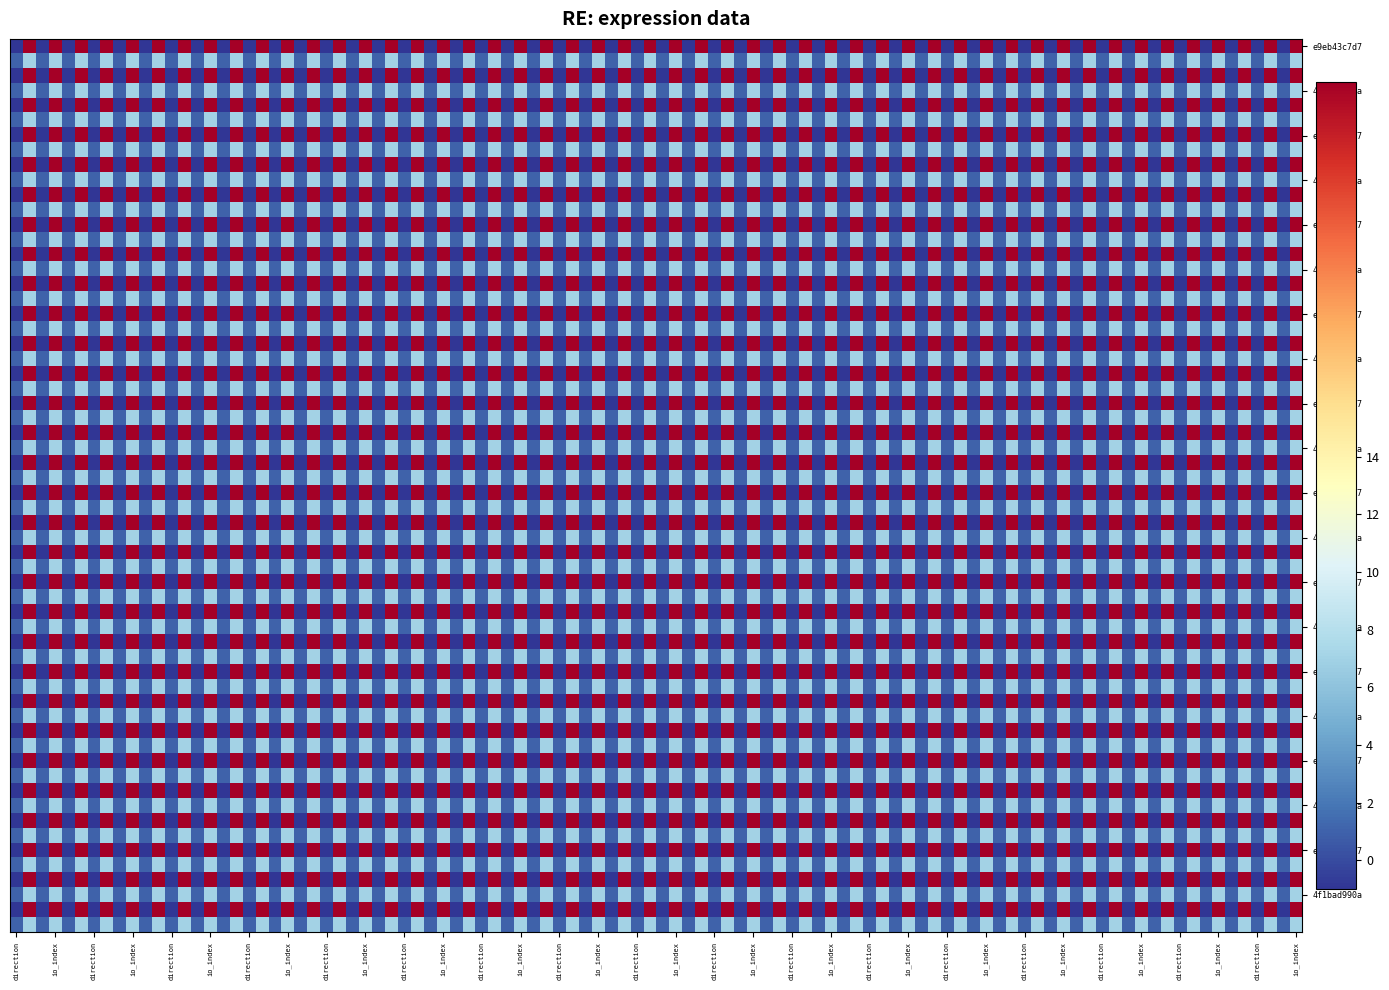

Which series has the widest spread of values?

e9eb43c7d713f45ddca78133f6081478c5f3890